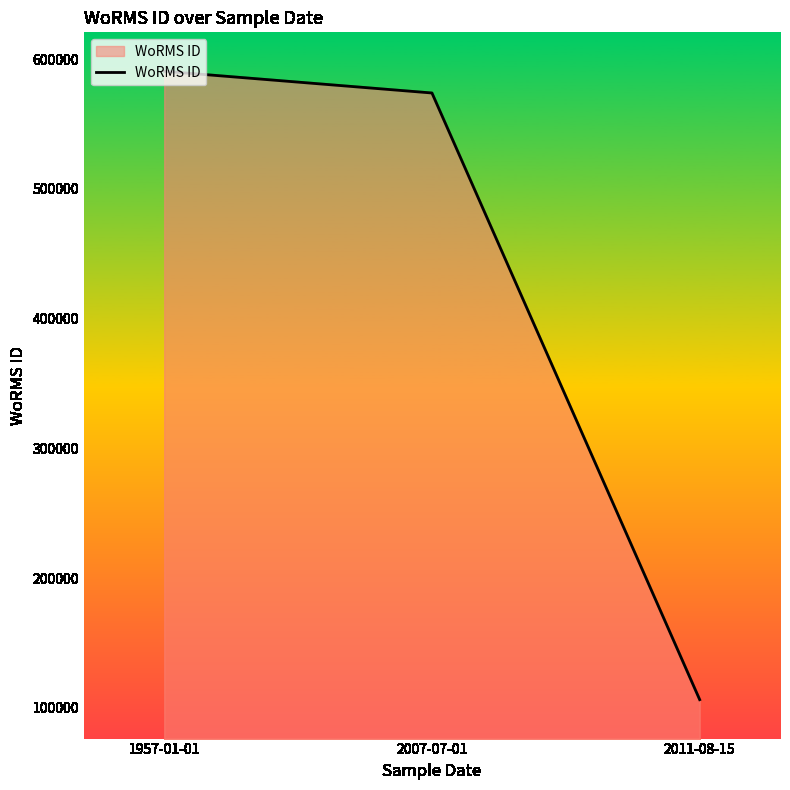

What is the sum of all values?

1270672